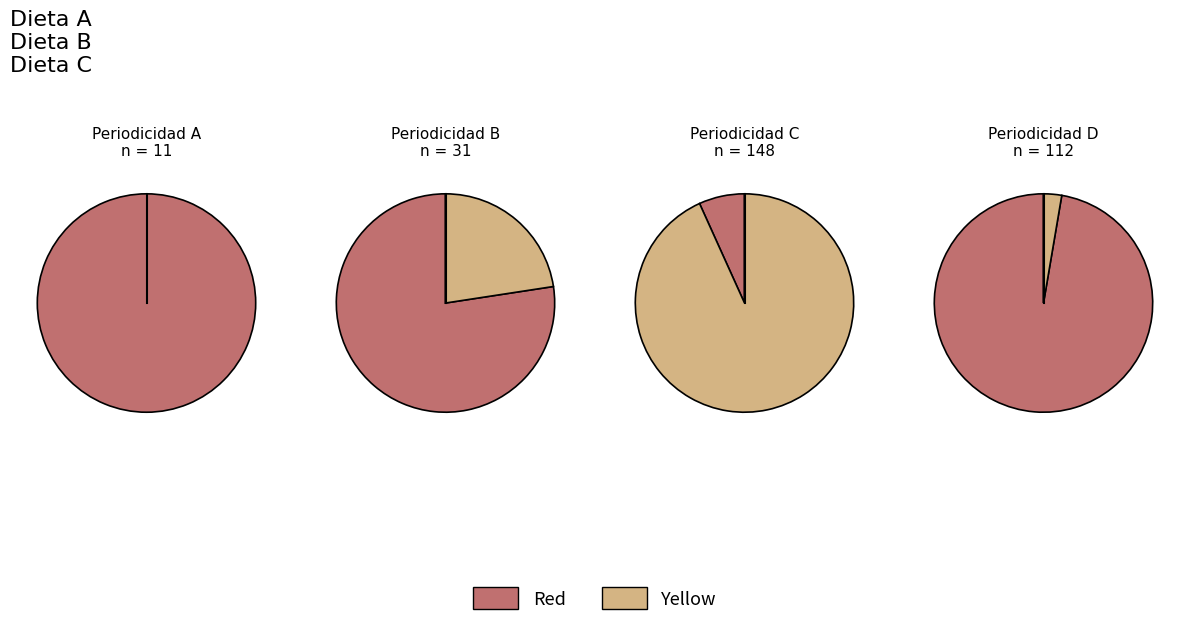

The 1 slice represents 17% of the pie. True or false?

False